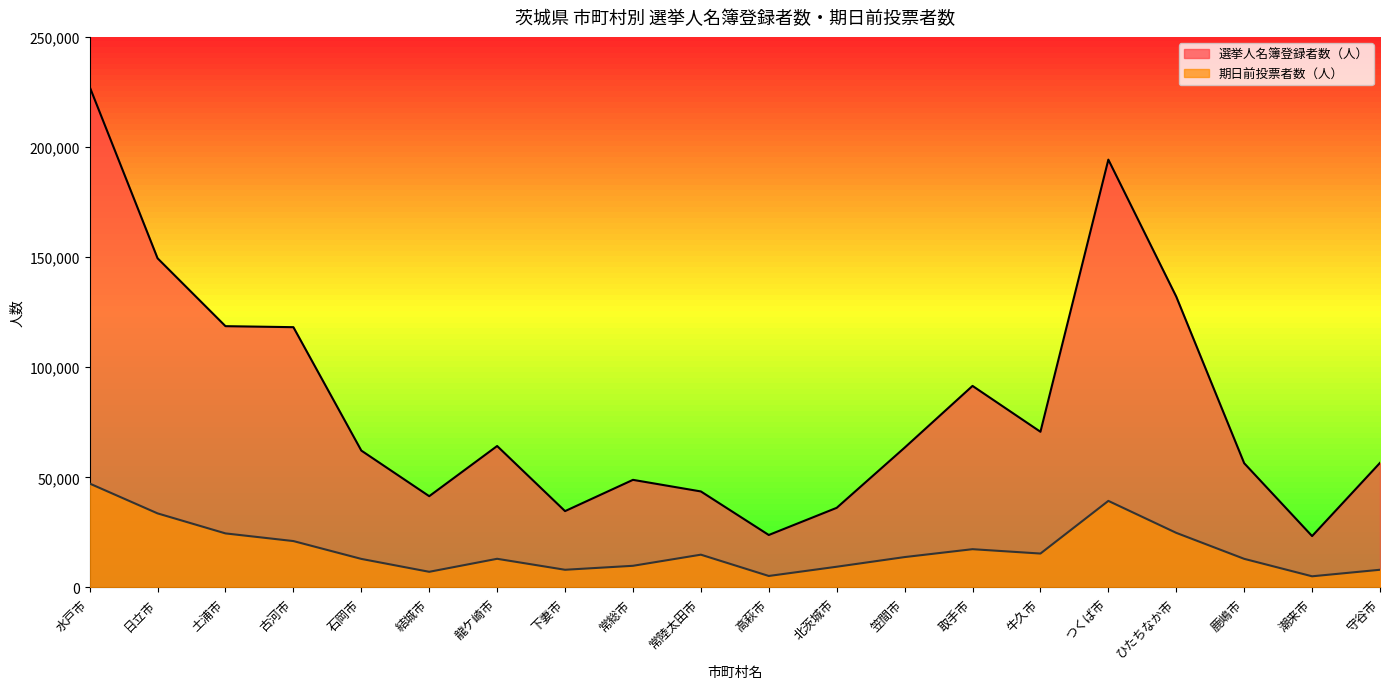

Rank the series at 潮来市 from lowest to highest value.

期日前投票者数（人）, 選挙人名簿登録者数（人）